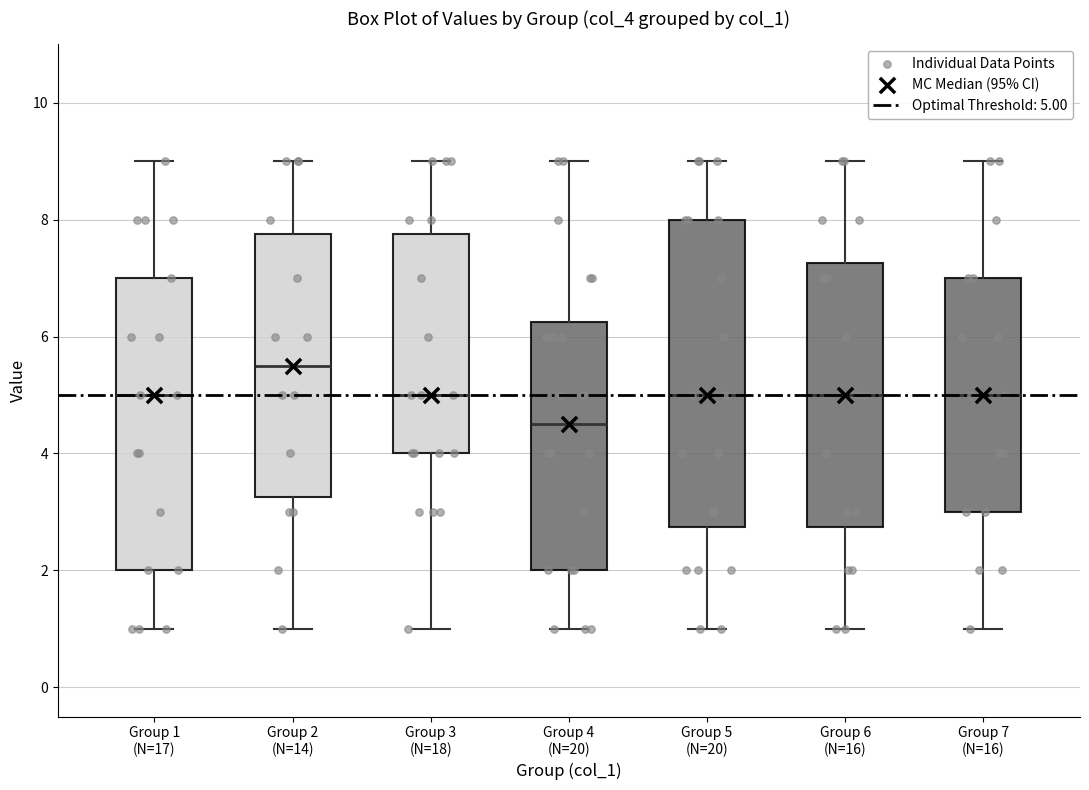

Which box's median line is the lowest?

Group 4 (N=20)